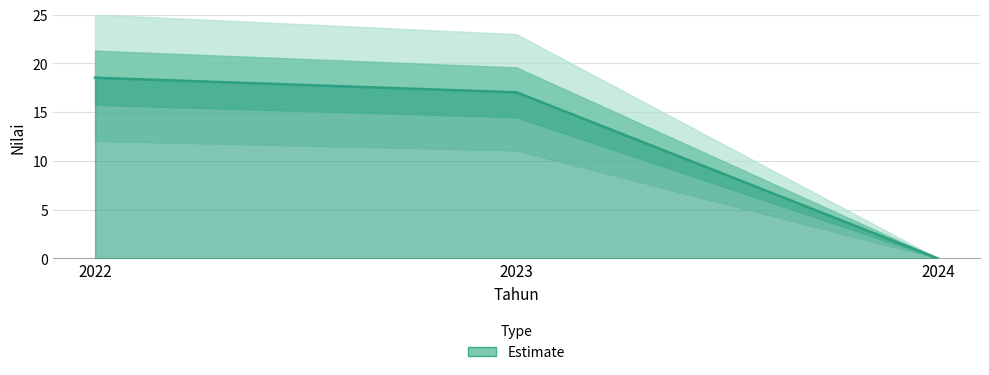

What is the change in value from 2022 to 2023?

-1.5